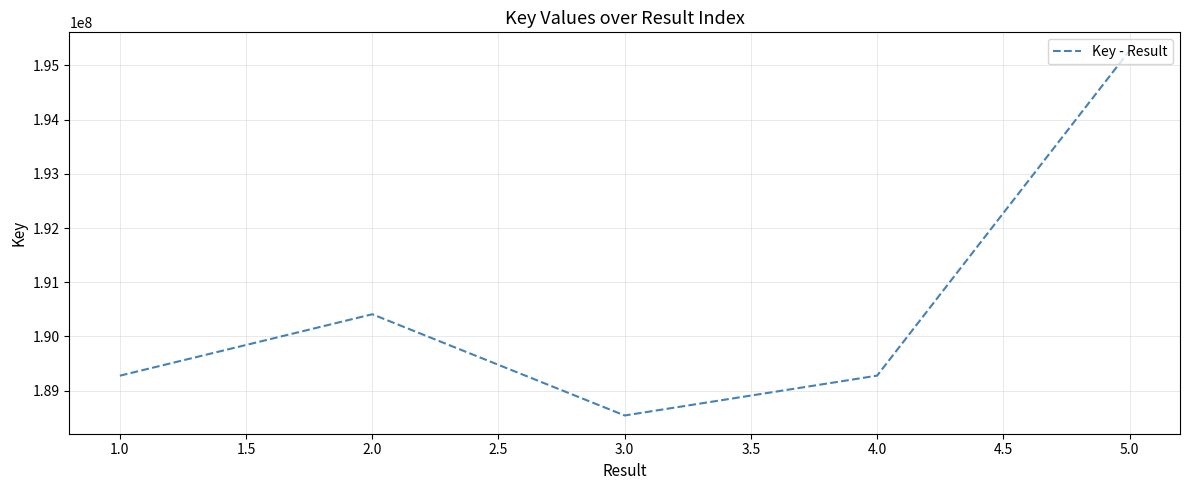

Count the number of data series in this chart.

1